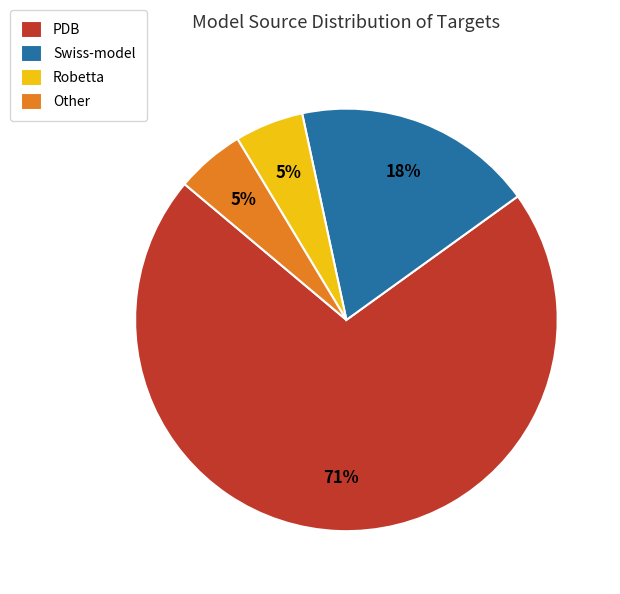

How many slices are in this pie chart?

4